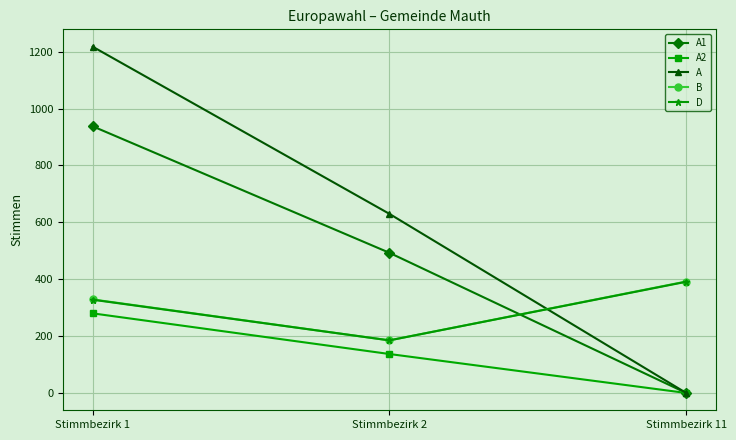

What is the total value across all series at Stimmbezirk 1?

3093